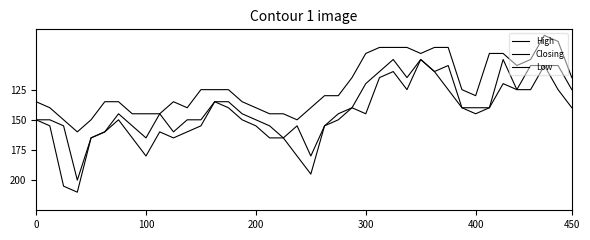

True or false: Low and Closing cross at least once.

False